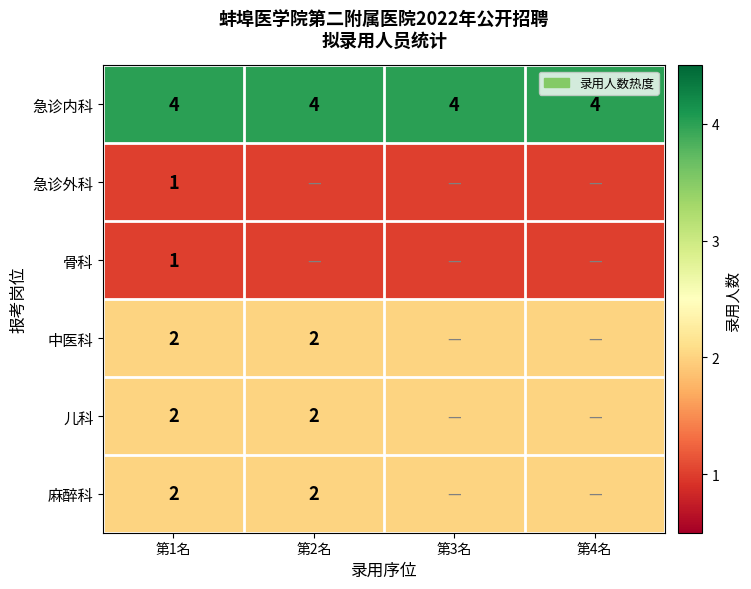

True or false: 麻醉科 has a value of 2 at 第2名.

True